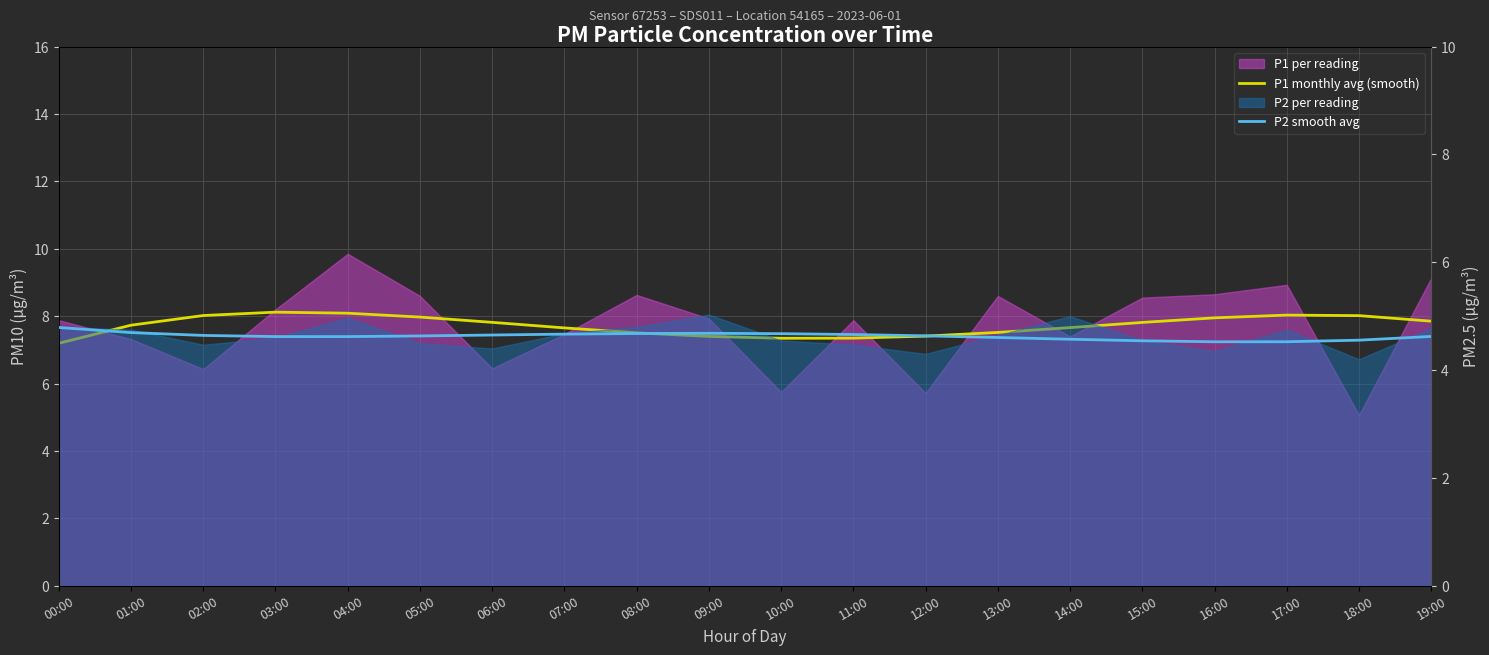

What is the greatest value displayed?

8.1